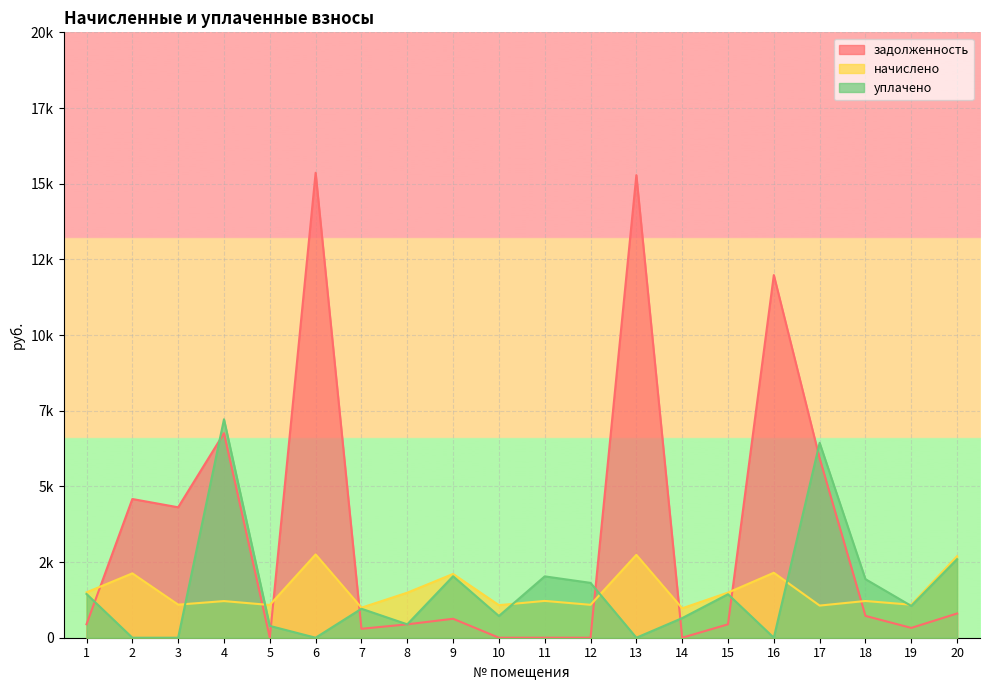

Which category has the lowest value in the начислено series?

14